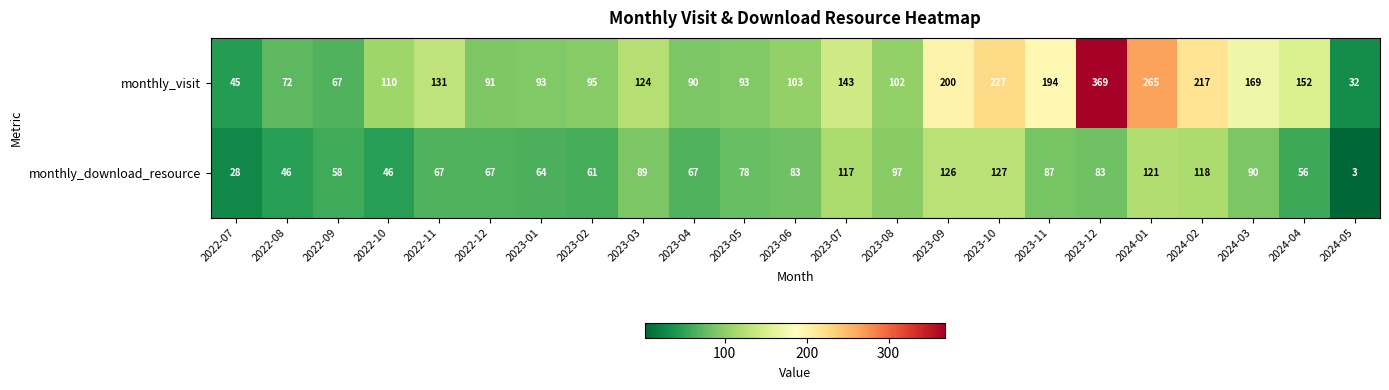

At which category does the chart reach its minimum across all series?

2024-05